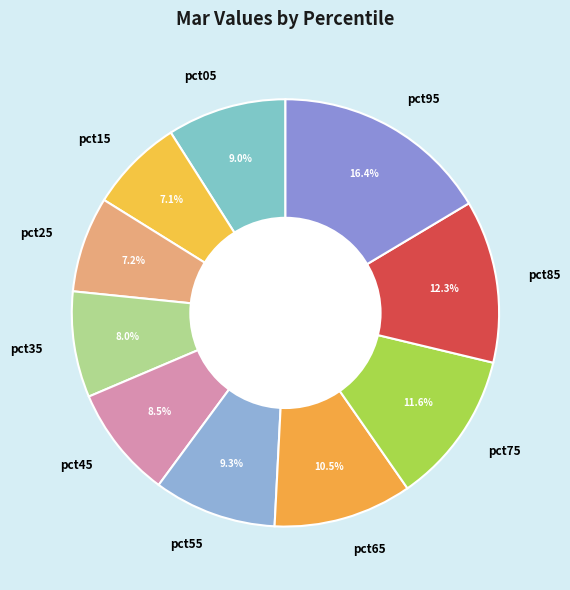

How many segments does this pie chart have?

10